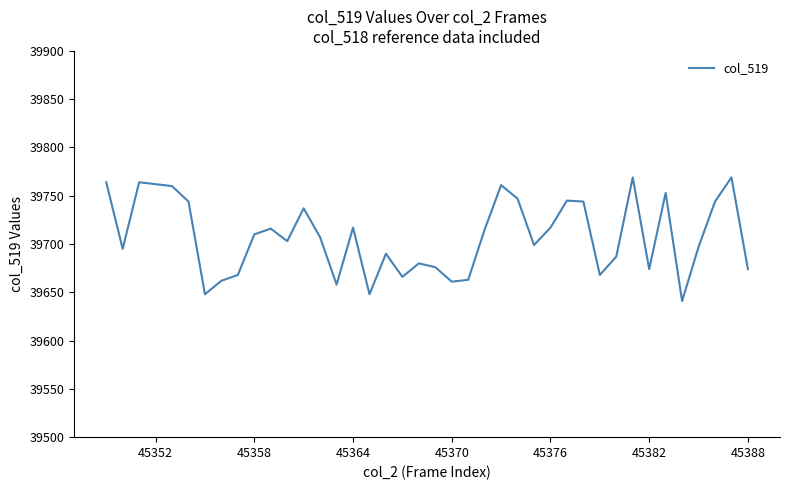

What is the greatest value displayed?

39769